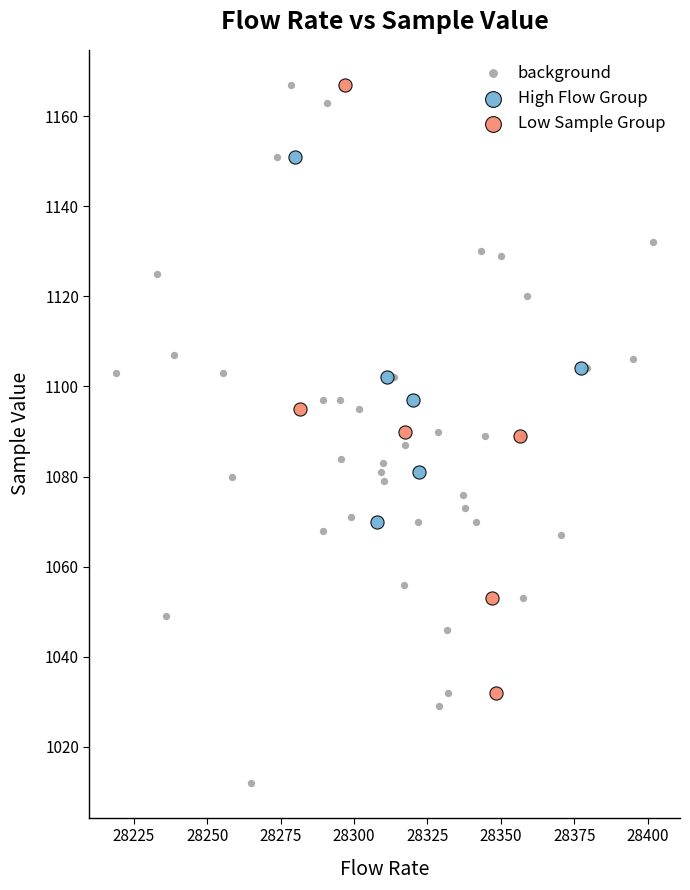

Which series contains the lowest Y value?

background